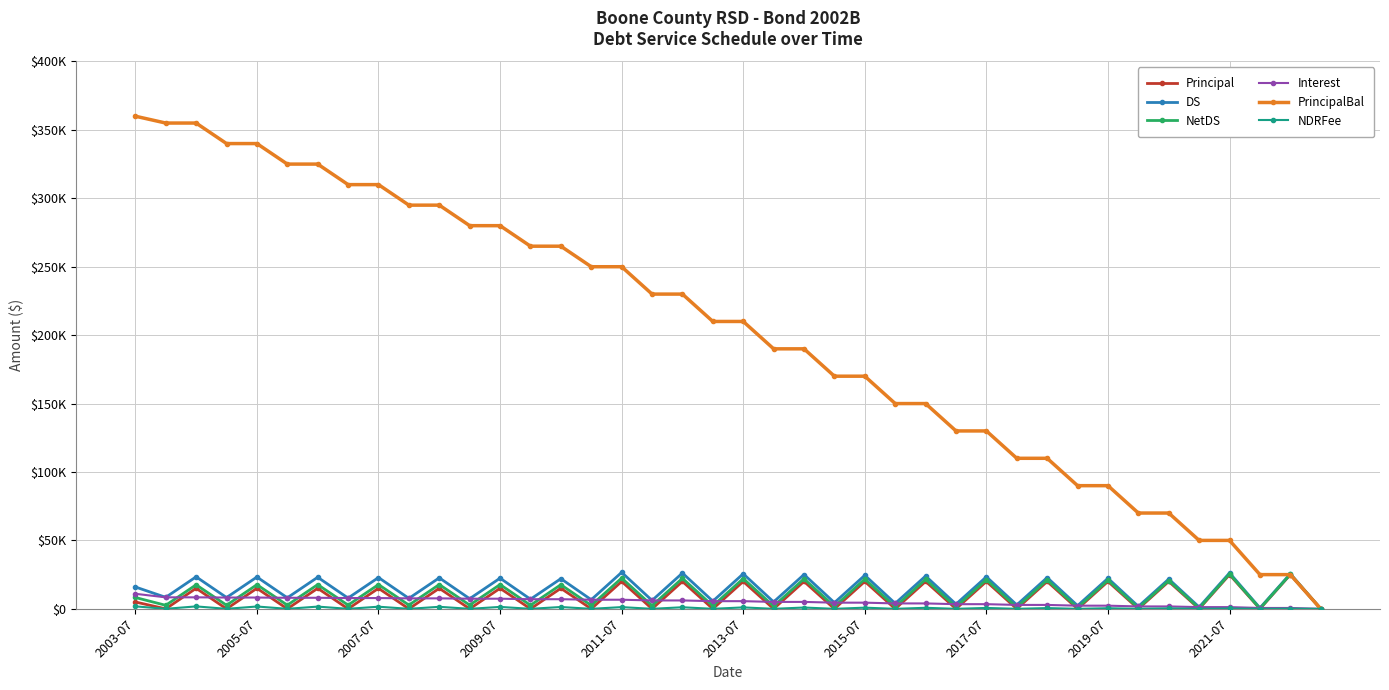

What is the difference between the maximum and minimum values in the DS series?

26650.0